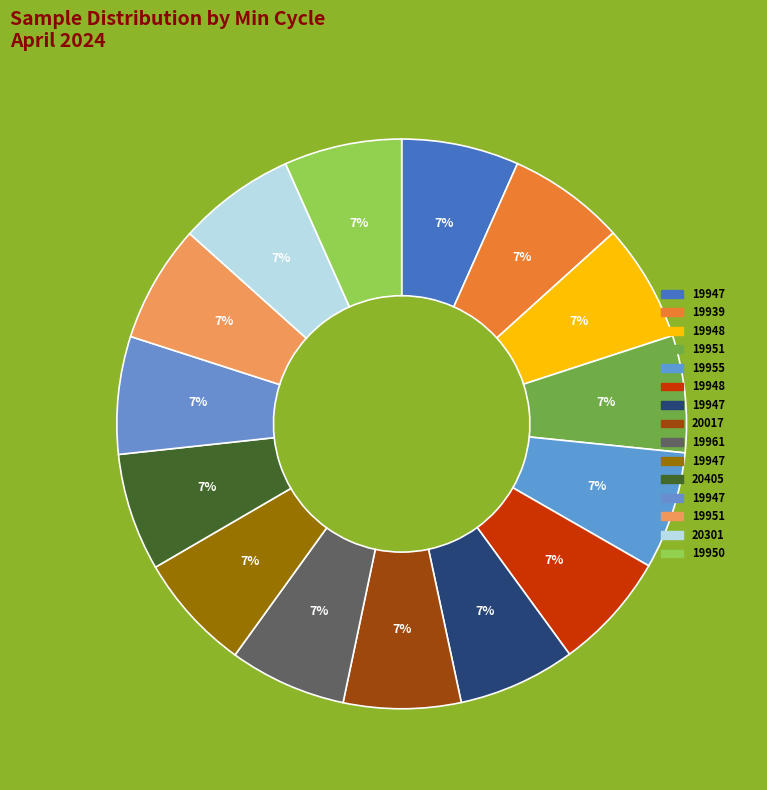

What is the largest slice in the pie chart?

19950